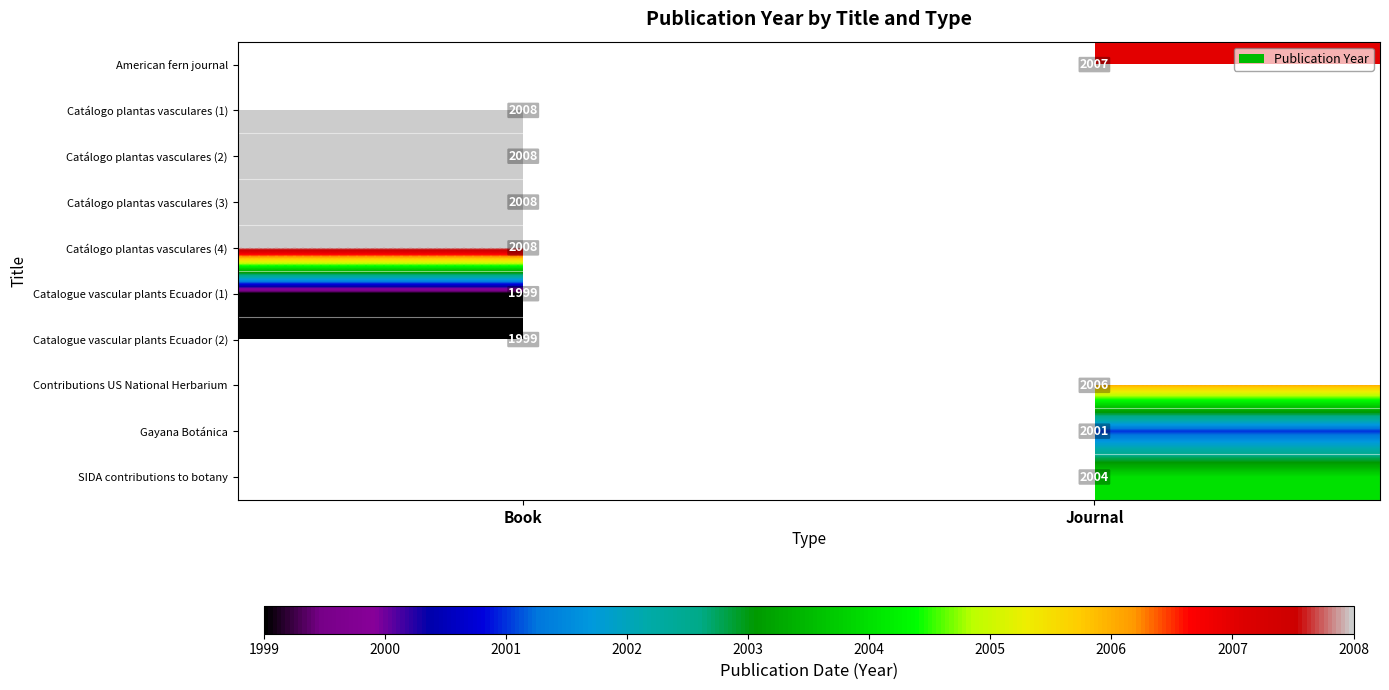

The value of Catalogue vascular plants Ecuador (2) at Book is 1999. True or false?

True